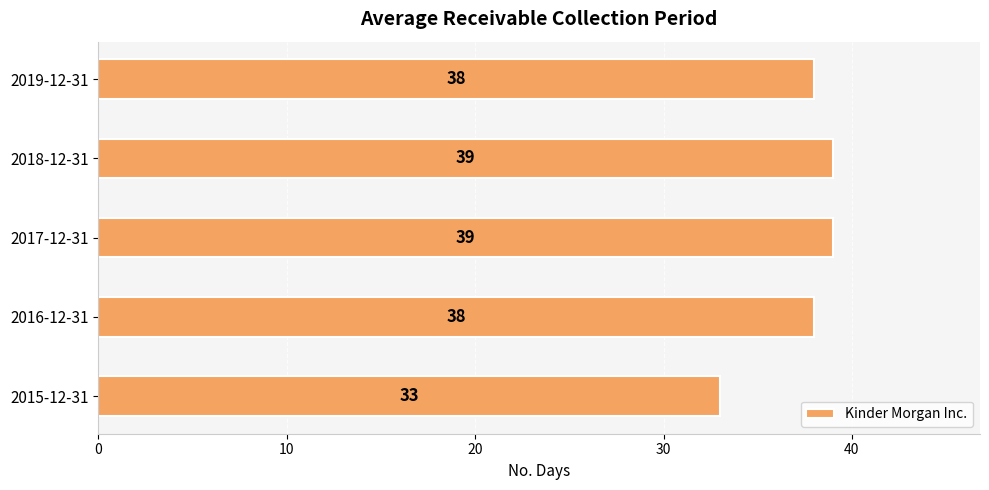

Between 2016-12-31 and 2018-12-31, which is larger?

2018-12-31